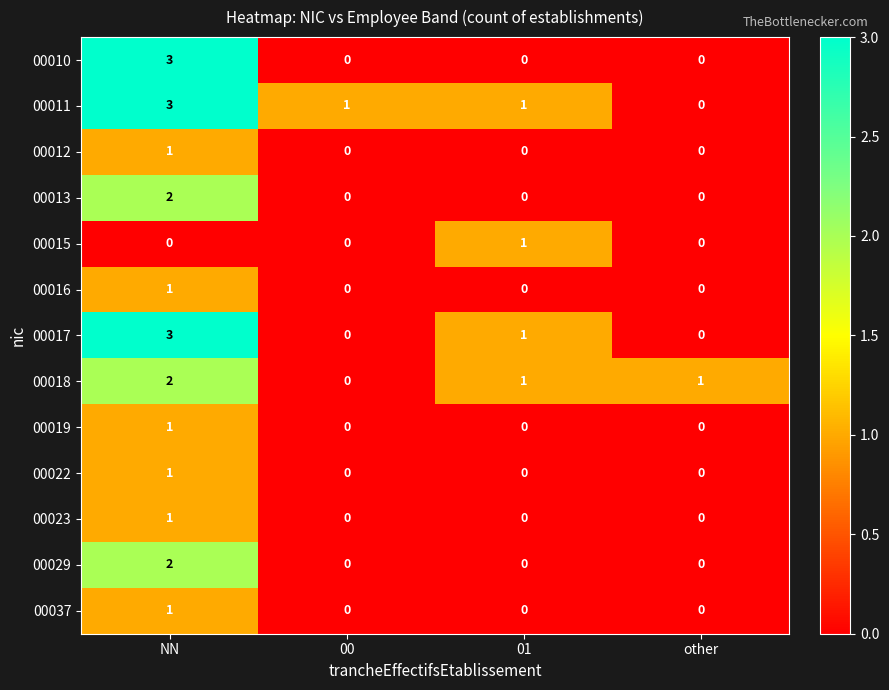

How many data points does each series have?

4